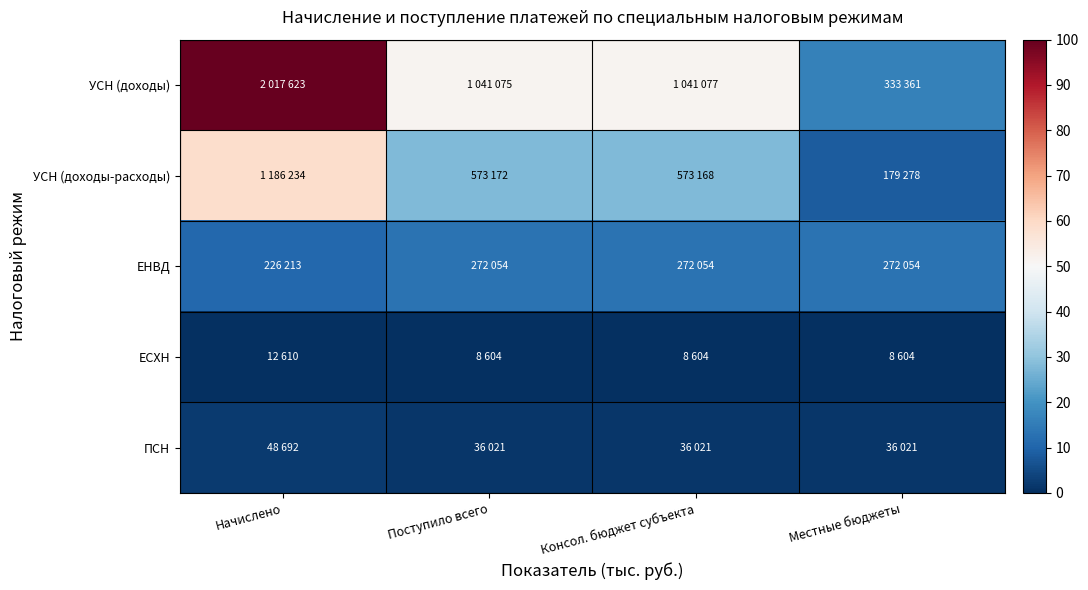

Between Местные бюджеты and Начислено, which is larger?

Начислено